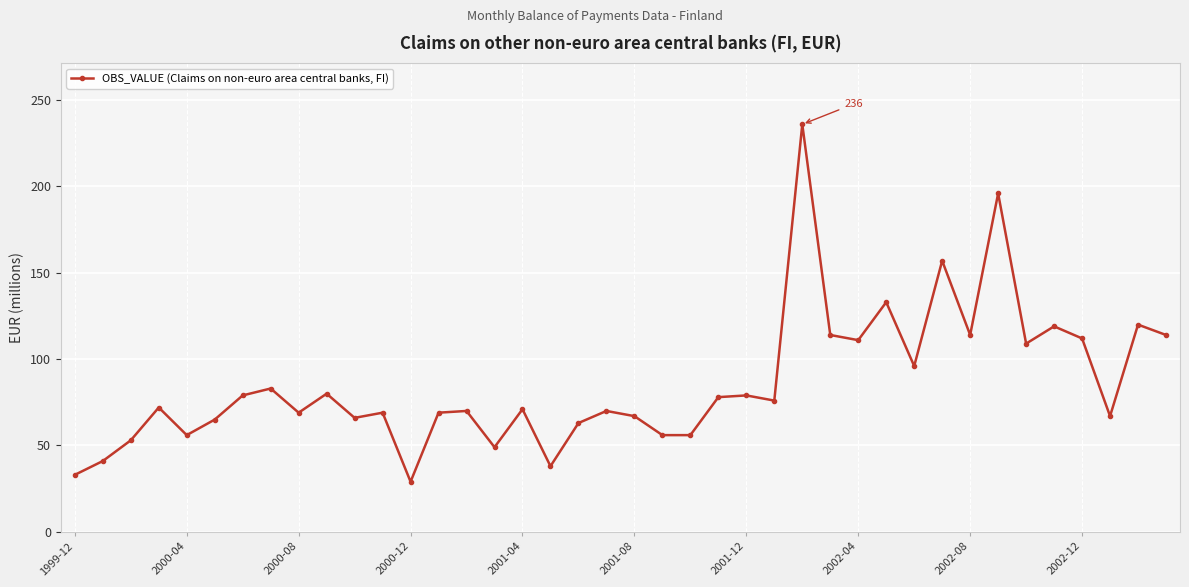

True or false: the data has more than 0 interior local peaks.

True